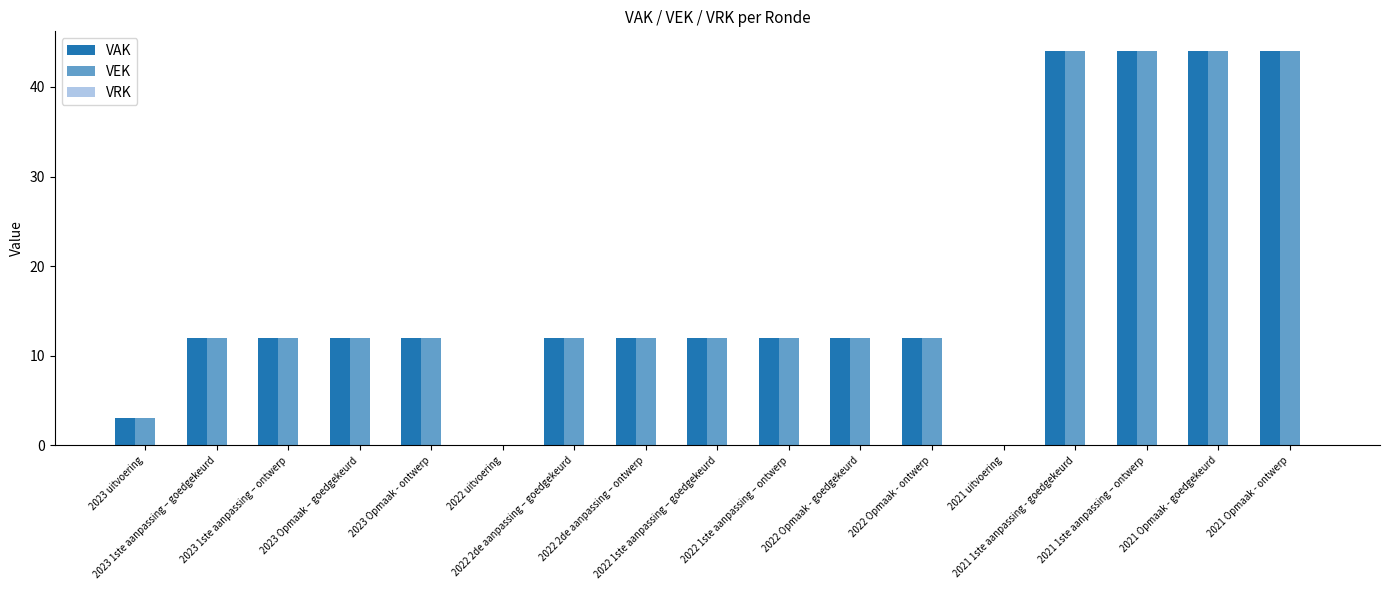

How many distinct data groups are displayed?

2